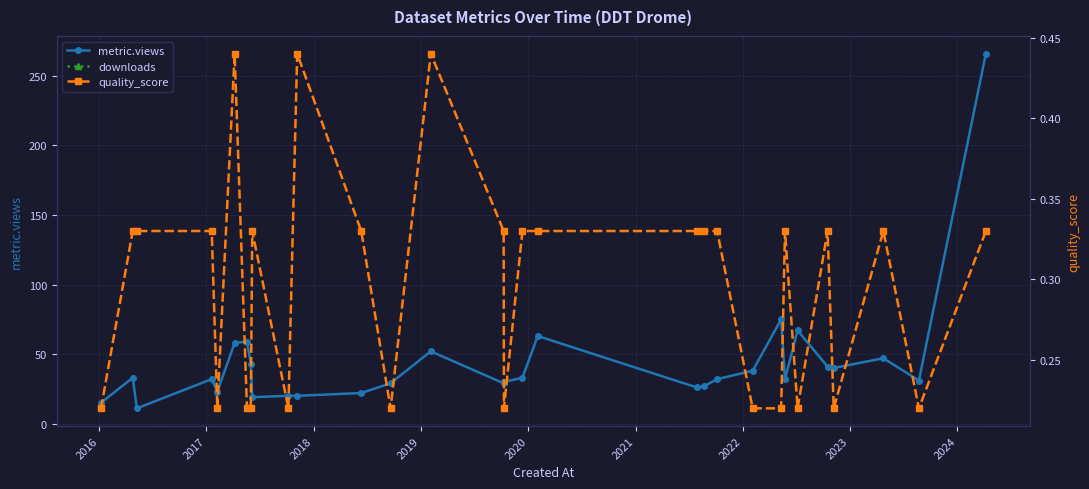

What is the greatest value displayed?

266.0